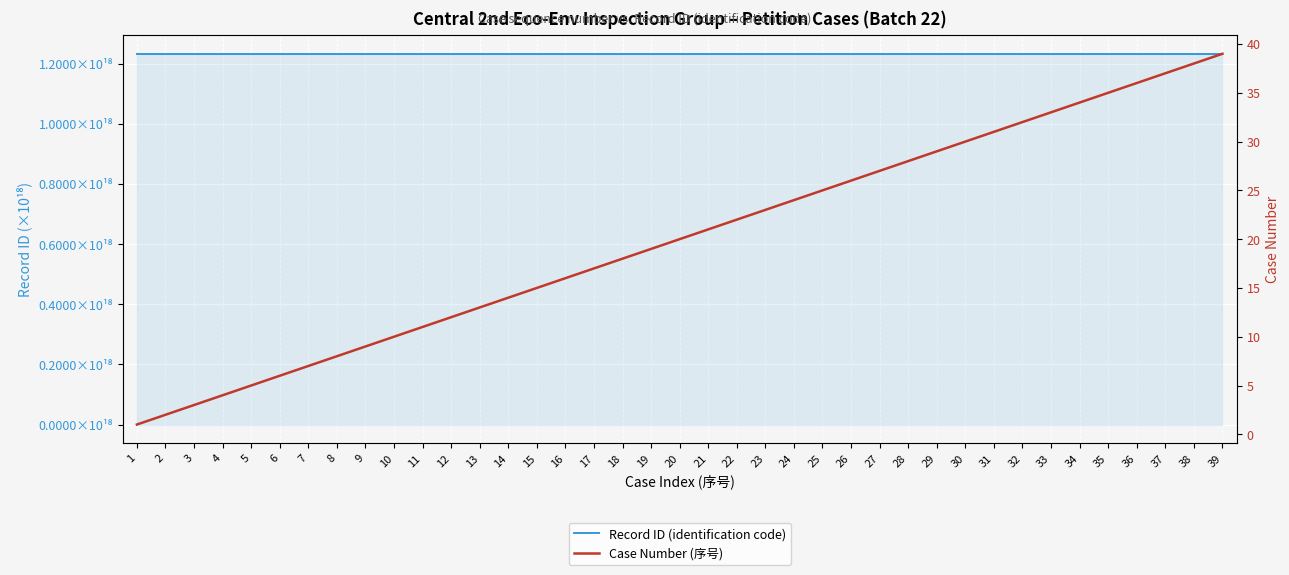

What is the value of the Case Number (序号) point at the 4th from the left?

4